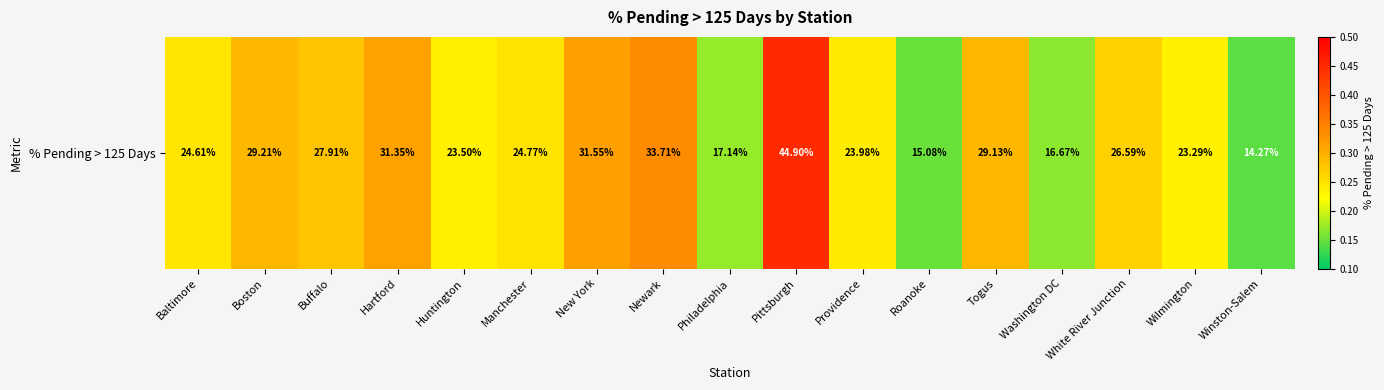

Is it true that the value at Providence is 0.3?

False